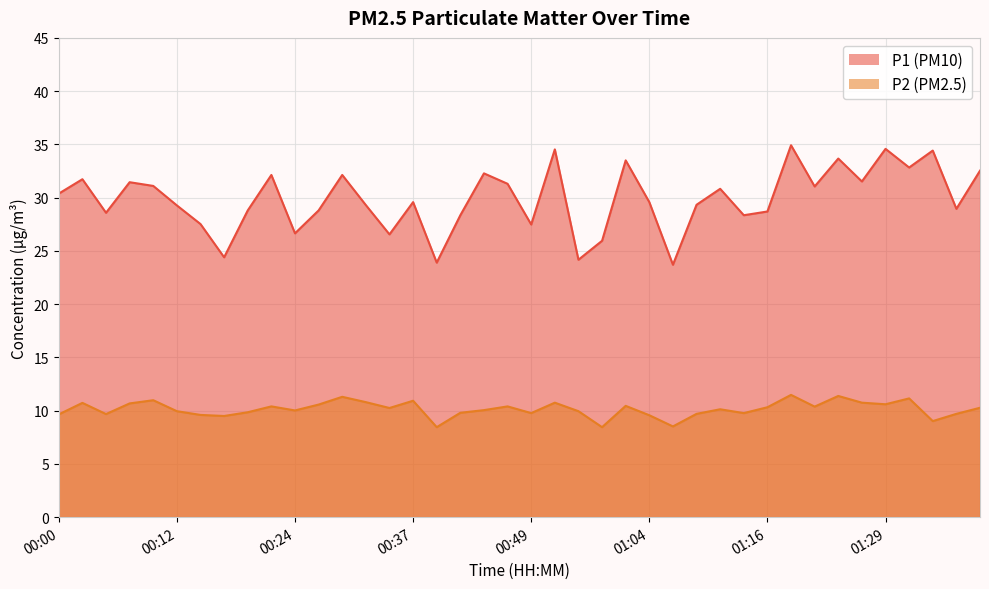

True or false: P1 and P2 intersect in this chart.

False